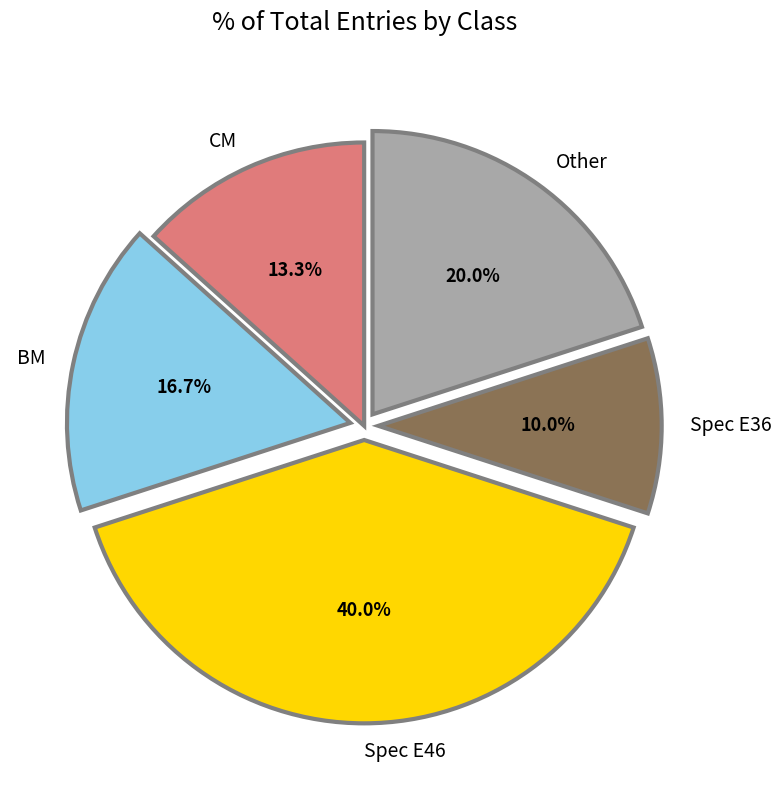

The BM slice represents 24% of the pie. True or false?

False